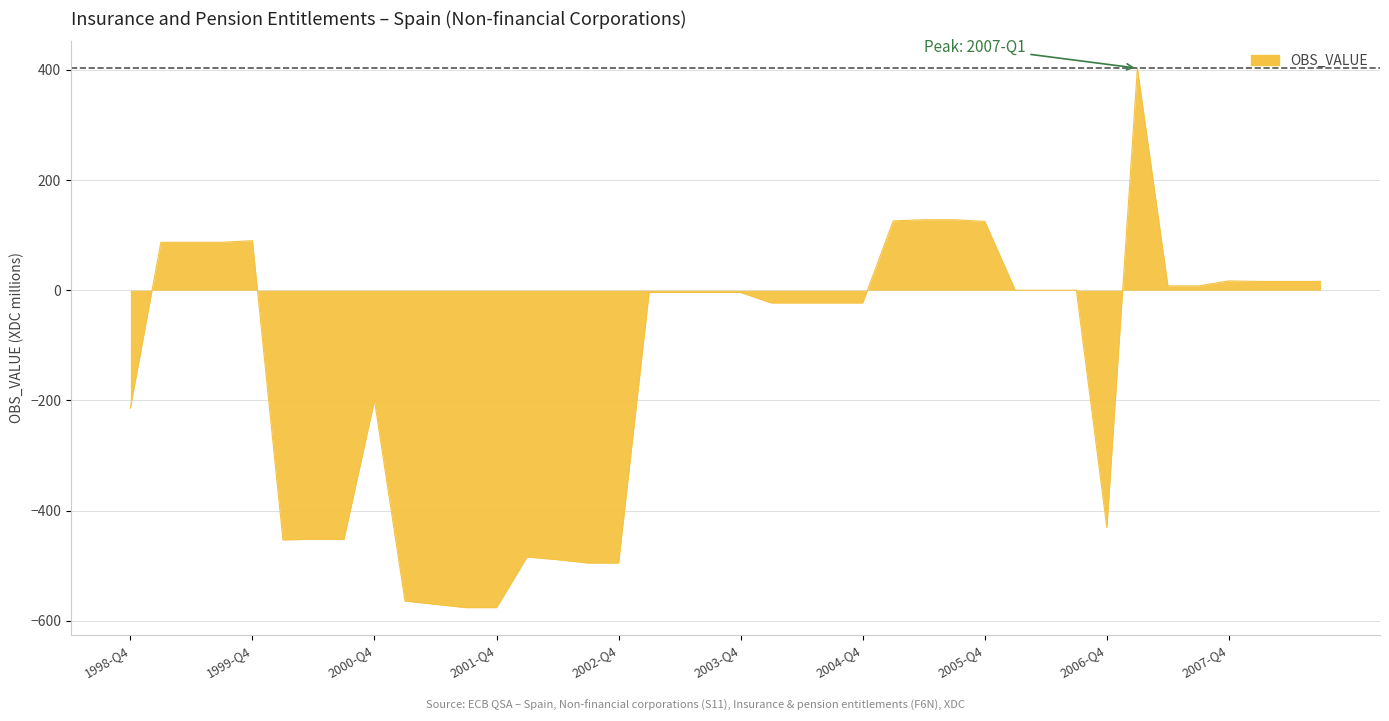

What is the maximum value shown in the chart?

403